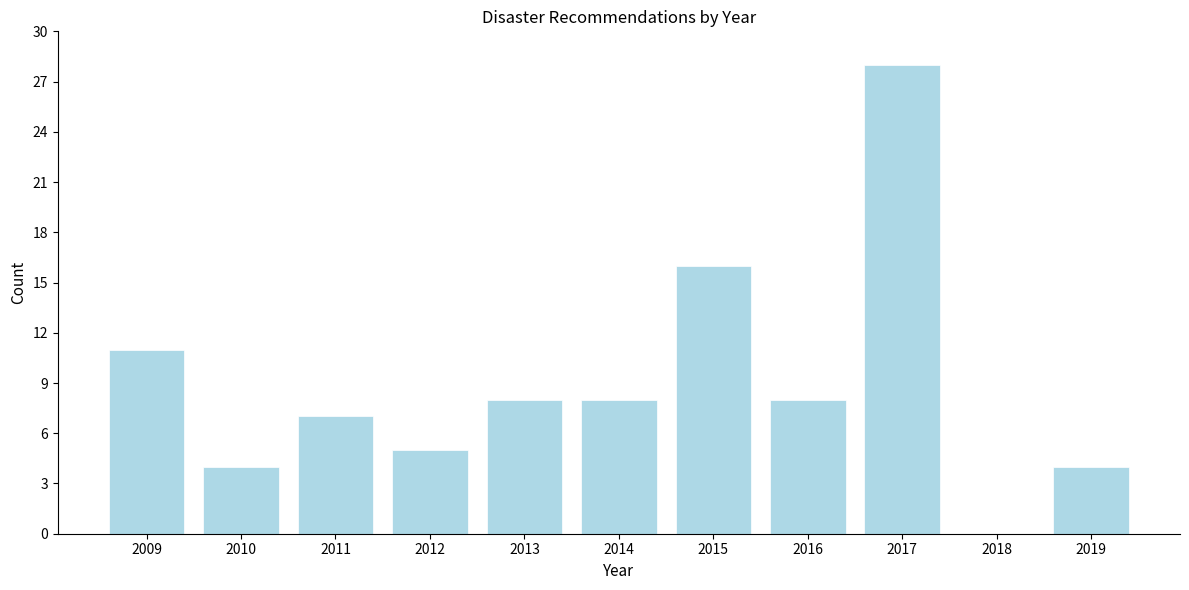

Reading left to right, list all the values displayed in this chart.

2009=11	2010=4	2011=7	2012=5	2013=8	2014=8	2015=16	2016=8	2017=28	2018=0	2019=4